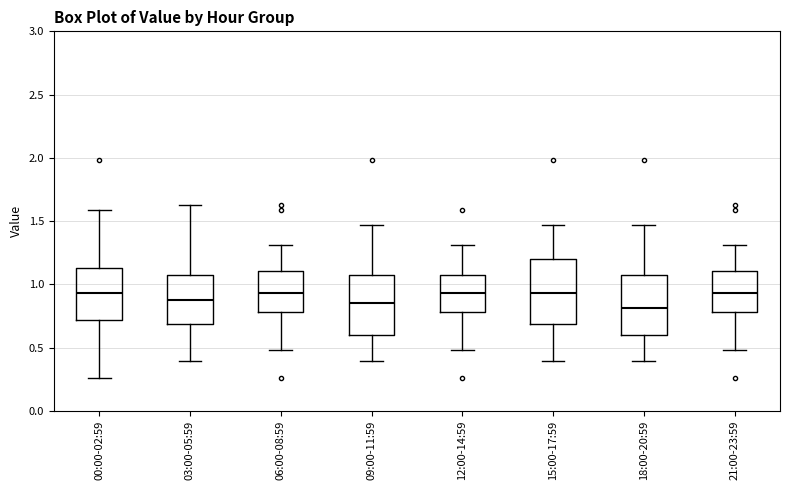

Reading left to right, transcribe this box plot: for each box, give where its median line is, the range the box spans, and where its two whiskers end, as read against the y-axis. The values are not printed on the chart, so give them approximately, as read against the axis.

00:00-02:59: median 0.95, box 0.70 to 1.15, whiskers 0.25 to 1.60
03:00-05:59: median 0.85, box 0.70 to 1.05, whiskers 0.40 to 1.65
06:00-08:59: median 0.95, box 0.80 to 1.10, whiskers 0.50 to 1.30
09:00-11:59: median 0.85, box 0.60 to 1.10, whiskers 0.40 to 1.45
12:00-14:59: median 0.95, box 0.80 to 1.05, whiskers 0.50 to 1.30
15:00-17:59: median 0.95, box 0.70 to 1.20, whiskers 0.40 to 1.45
18:00-20:59: median 0.80, box 0.60 to 1.05, whiskers 0.40 to 1.45
21:00-23:59: median 0.95, box 0.80 to 1.10, whiskers 0.50 to 1.30